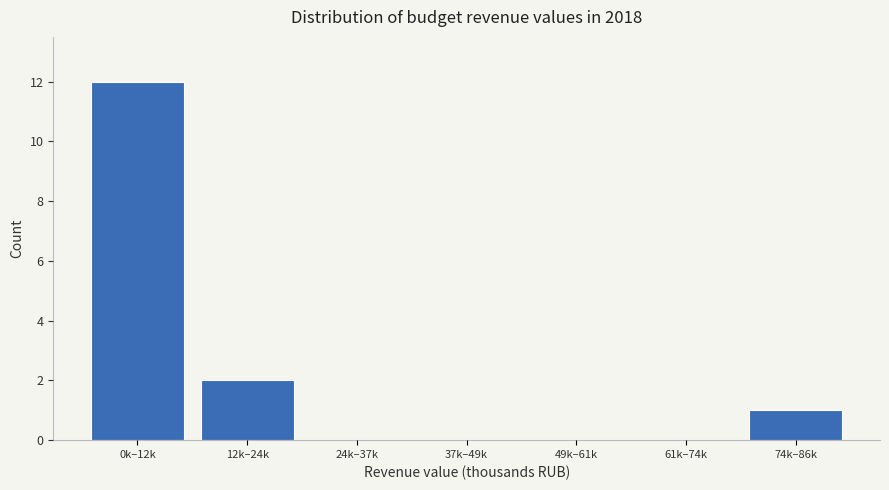

Reading left to right, what are all the values shown in this chart?

0k–12k=12	12k–24k=2	24k–37k=0	37k–49k=0	49k–61k=0	61k–74k=0	74k–86k=1